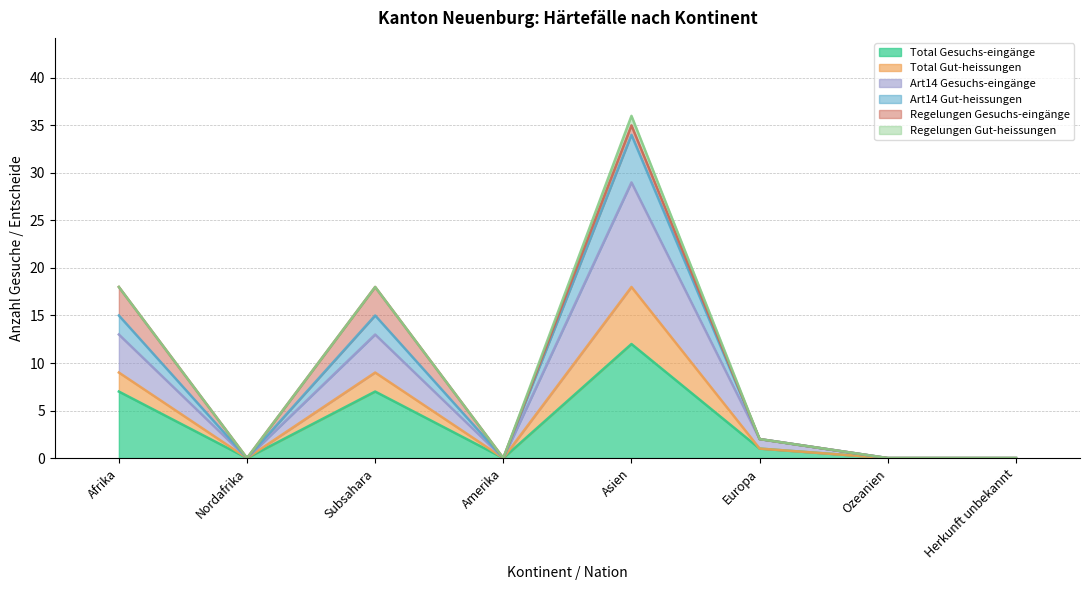

Is it true that Art14 Gut-heissungen equals 6 at Nordafrika?

False